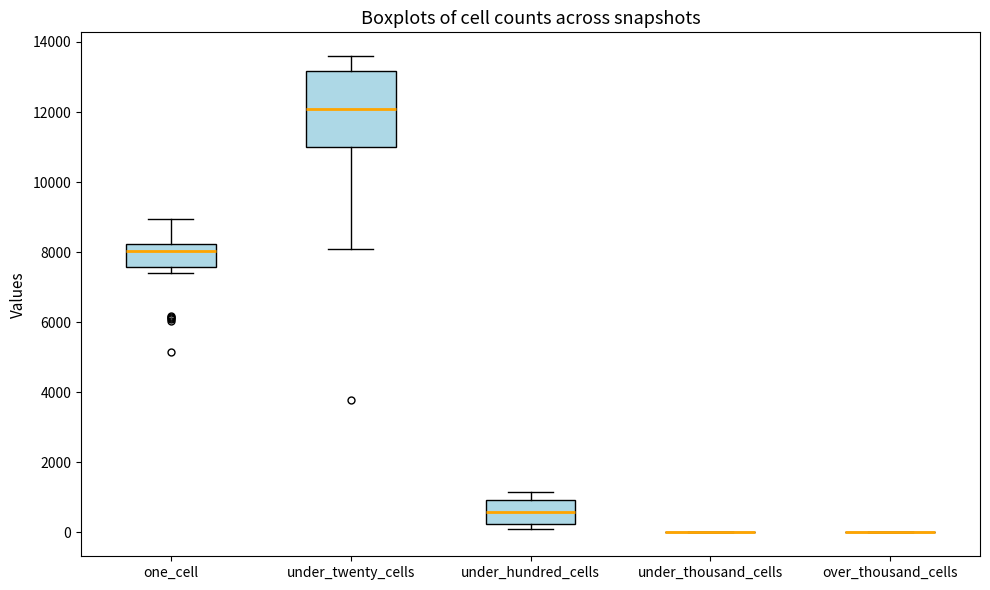

Where is the upper edge of the box for under_twenty_cells on the y-axis? The values are not printed on the chart, so give them approximately, as read against the axis.

13200